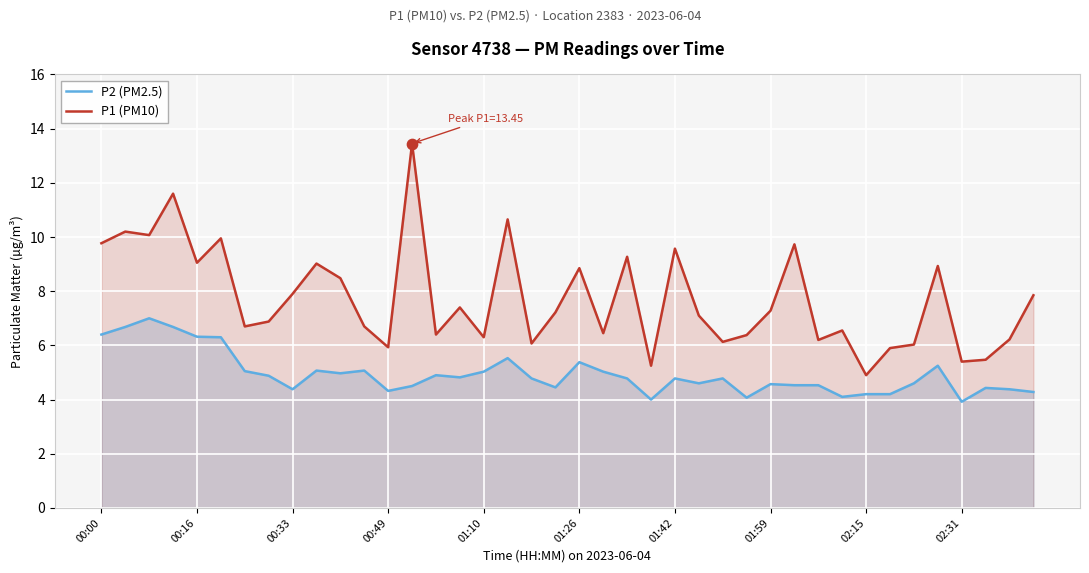

Which series contains the lowest Y value?

P2 (PM2.5)